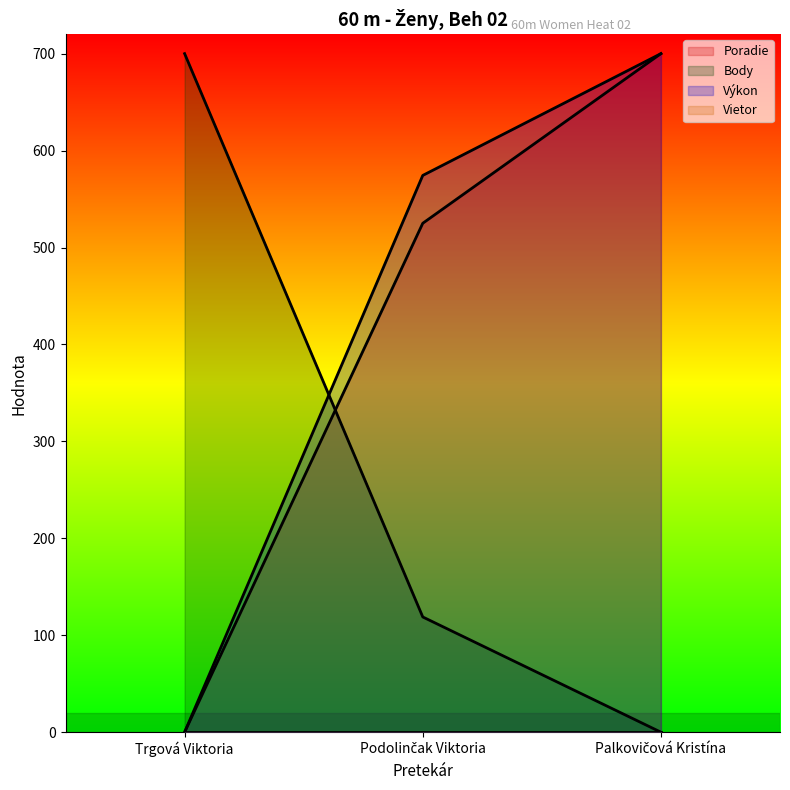

The value of Body at Trgová Viktoria is 700.0. True or false?

True